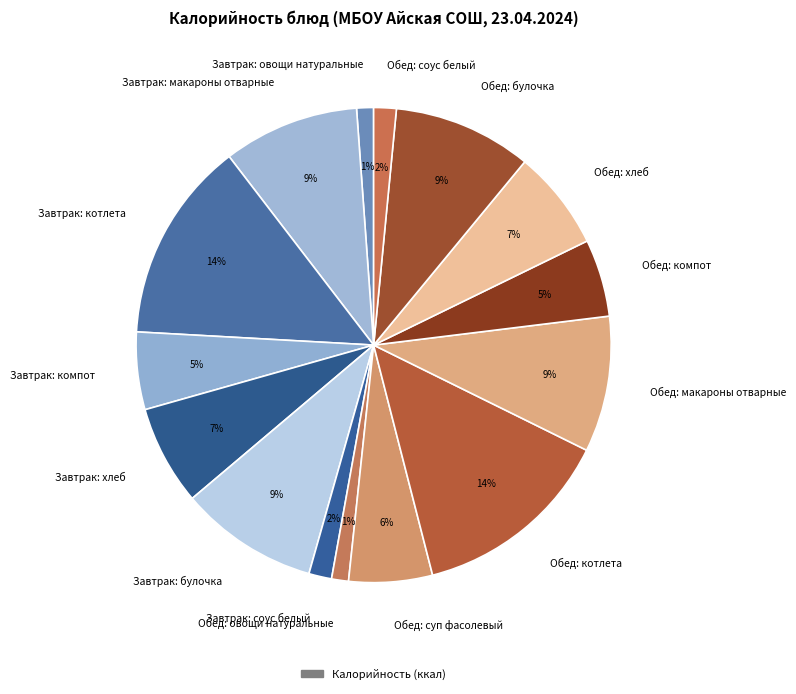

Does Обед: овощи натуральные account for over 50% of the chart?

No